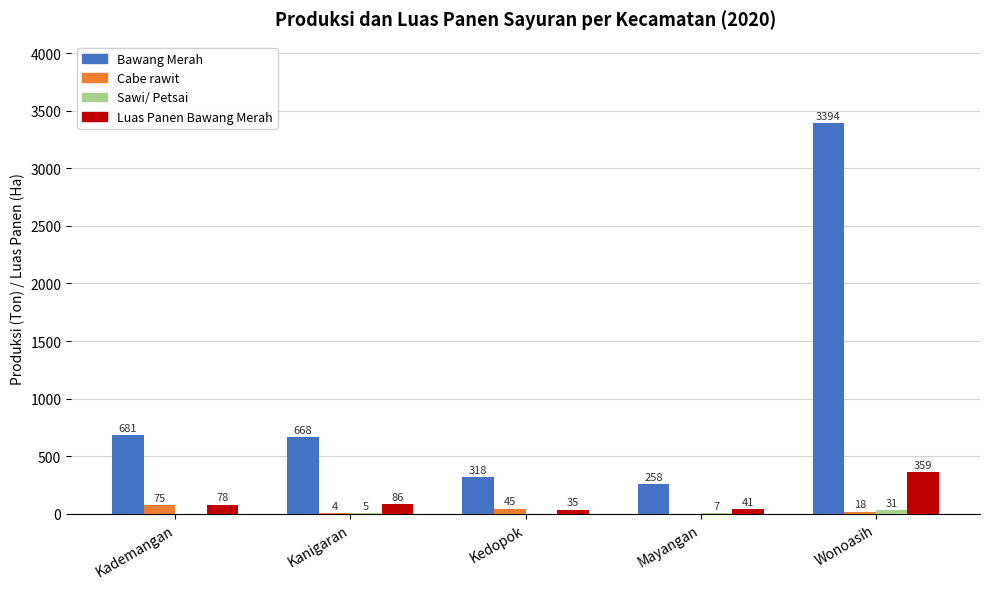

At which category is the sum across all series the highest?

Wonoasih